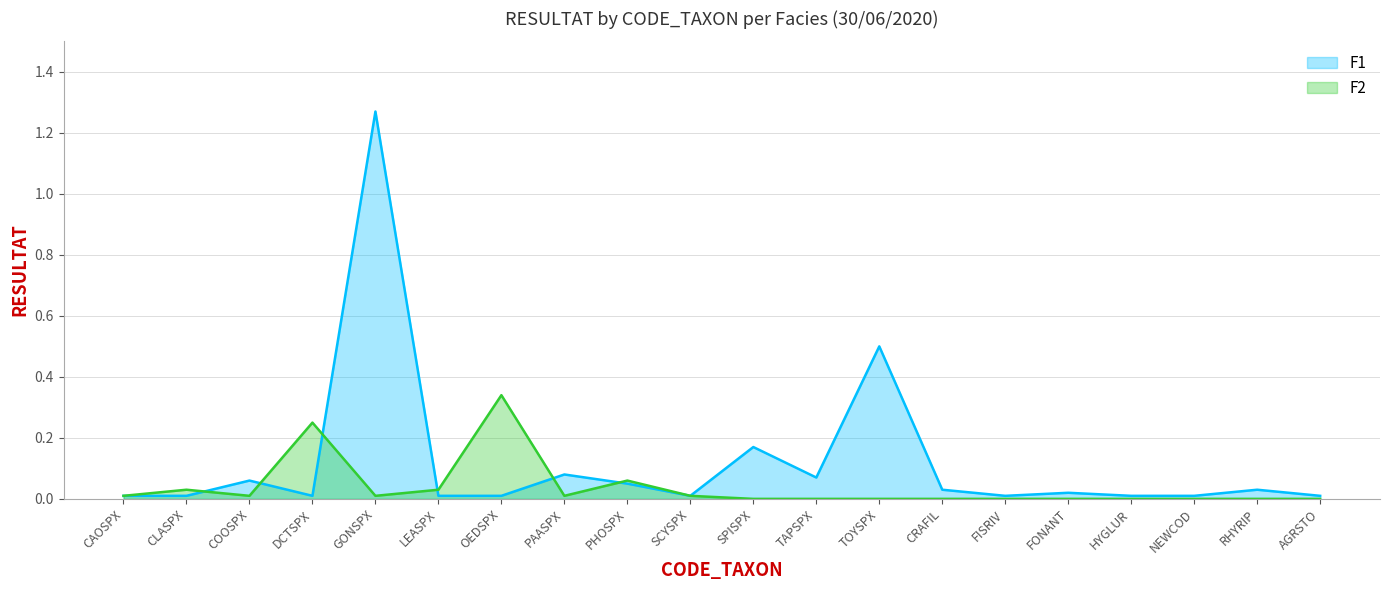

What is the difference between the maximum and minimum values in the F2 series?

0.3